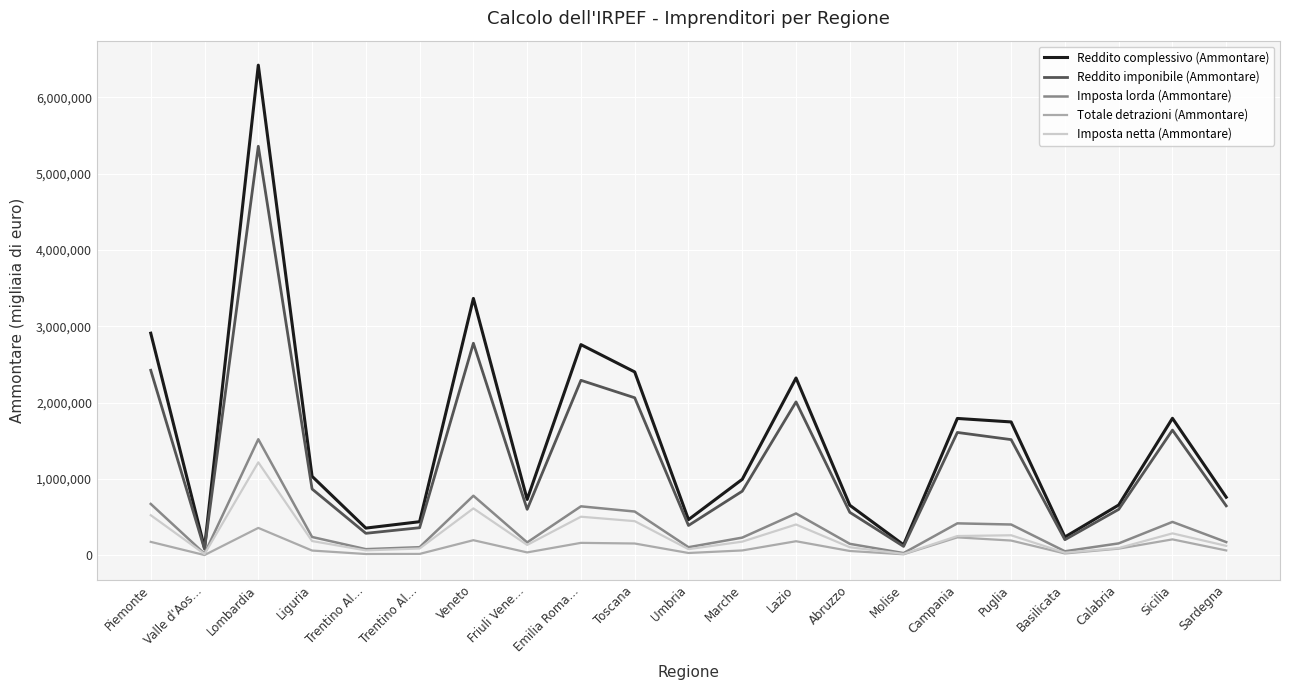

Where is the first local maximum for Reddito complessivo (Ammontare)?

Lombardia